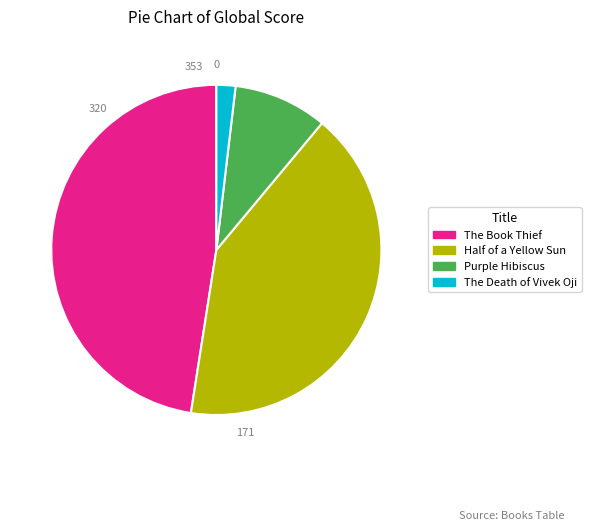

Between The Death of Vivek Oji and Purple Hibiscus, which is larger?

Purple Hibiscus